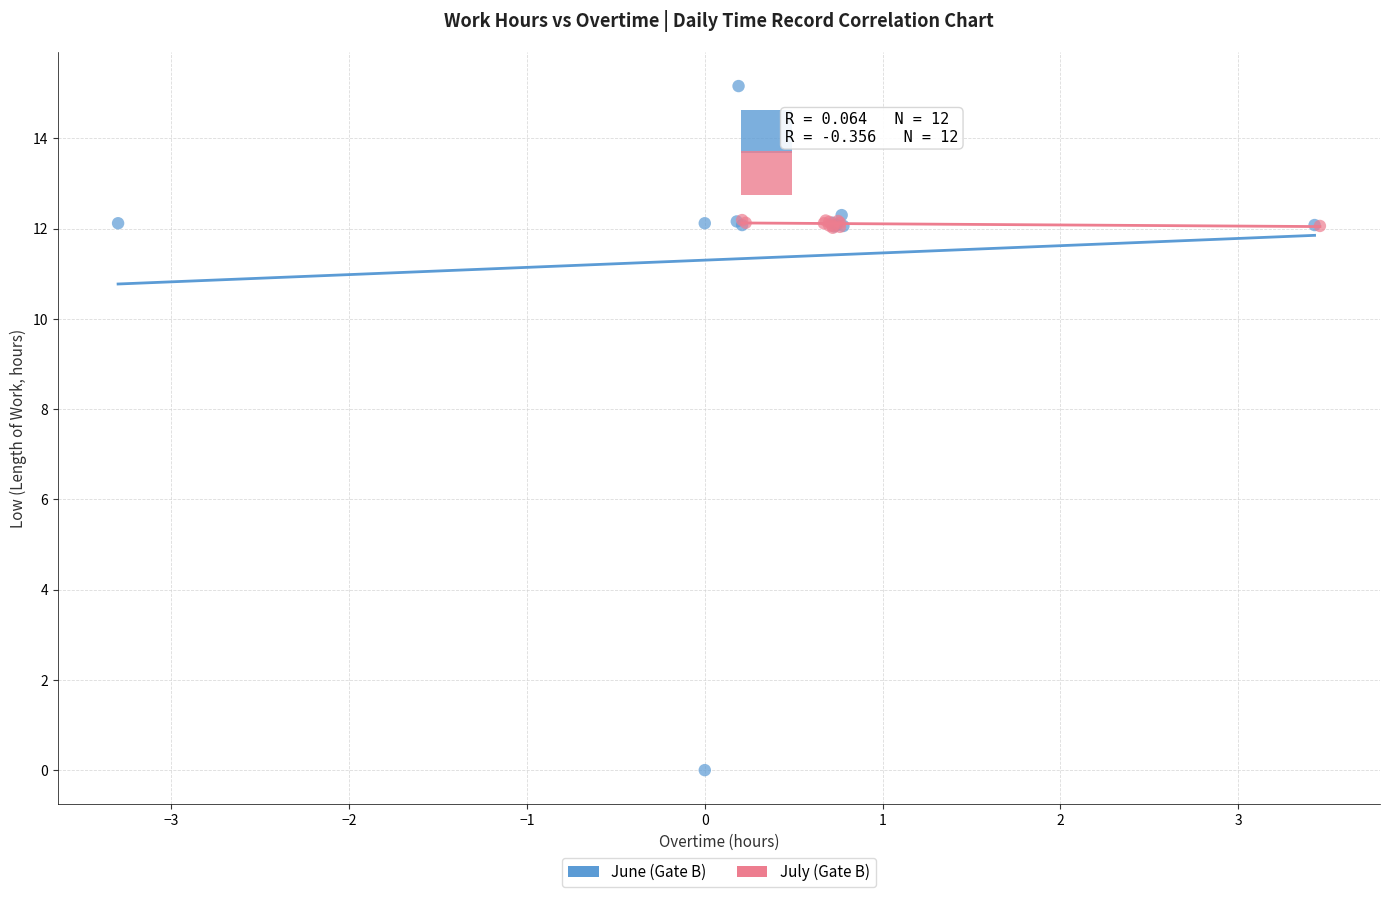

Which series contains the highest Y value?

June (Gate B)